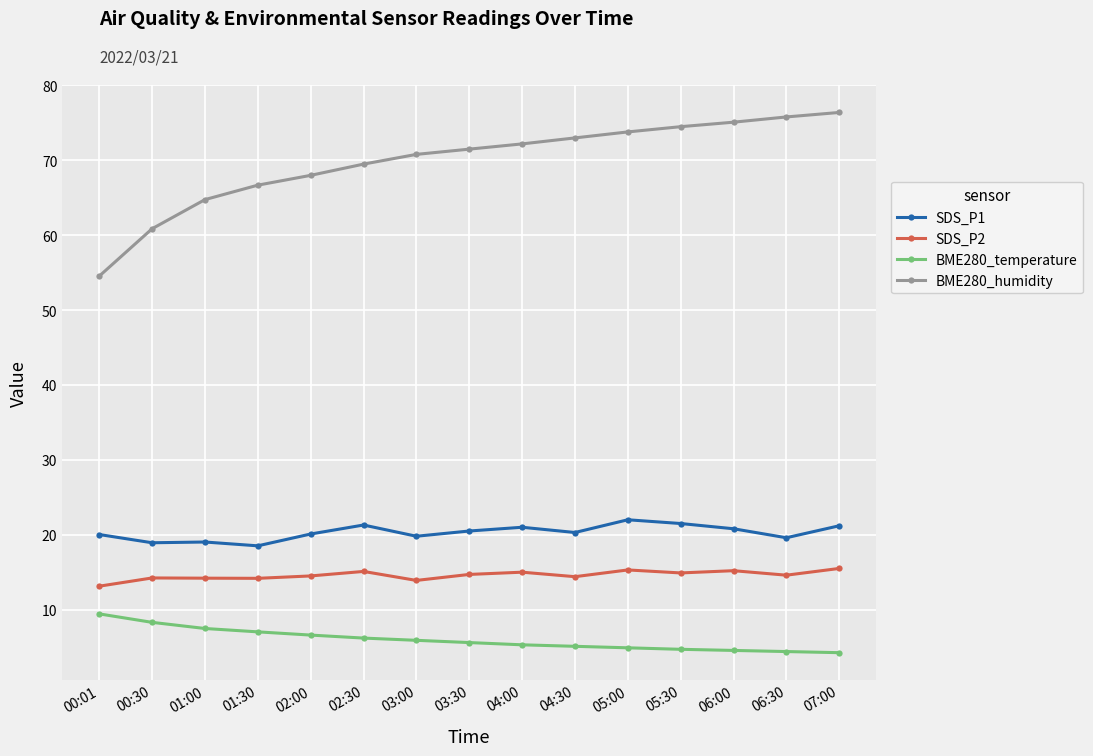

What value does the BME280_humidity series have at 02:00?

68.0